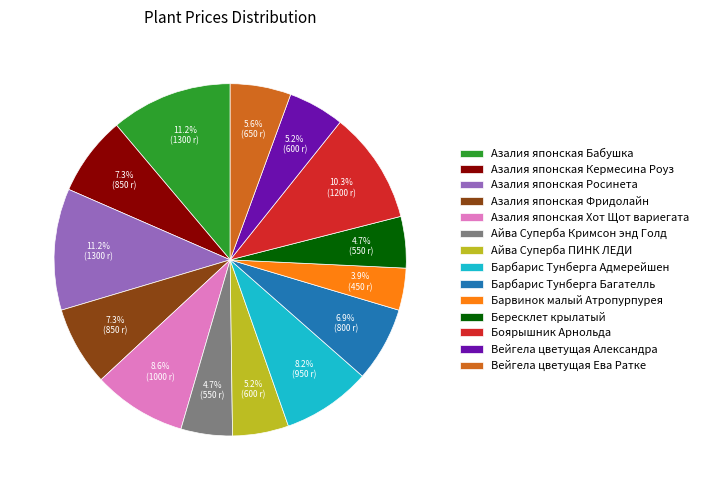

Is there a majority slice in this chart?

No